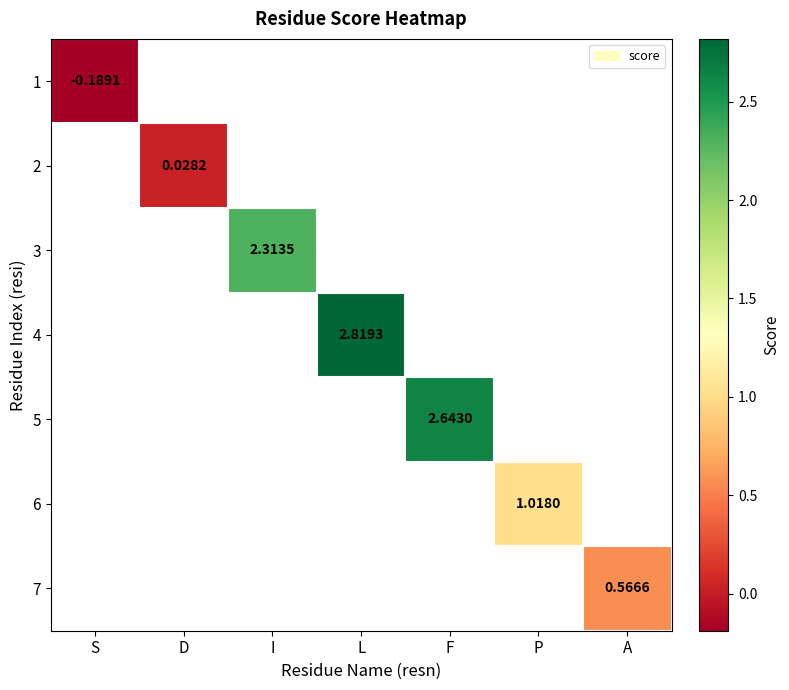

At how many categories does at least one series exceed 0?

6